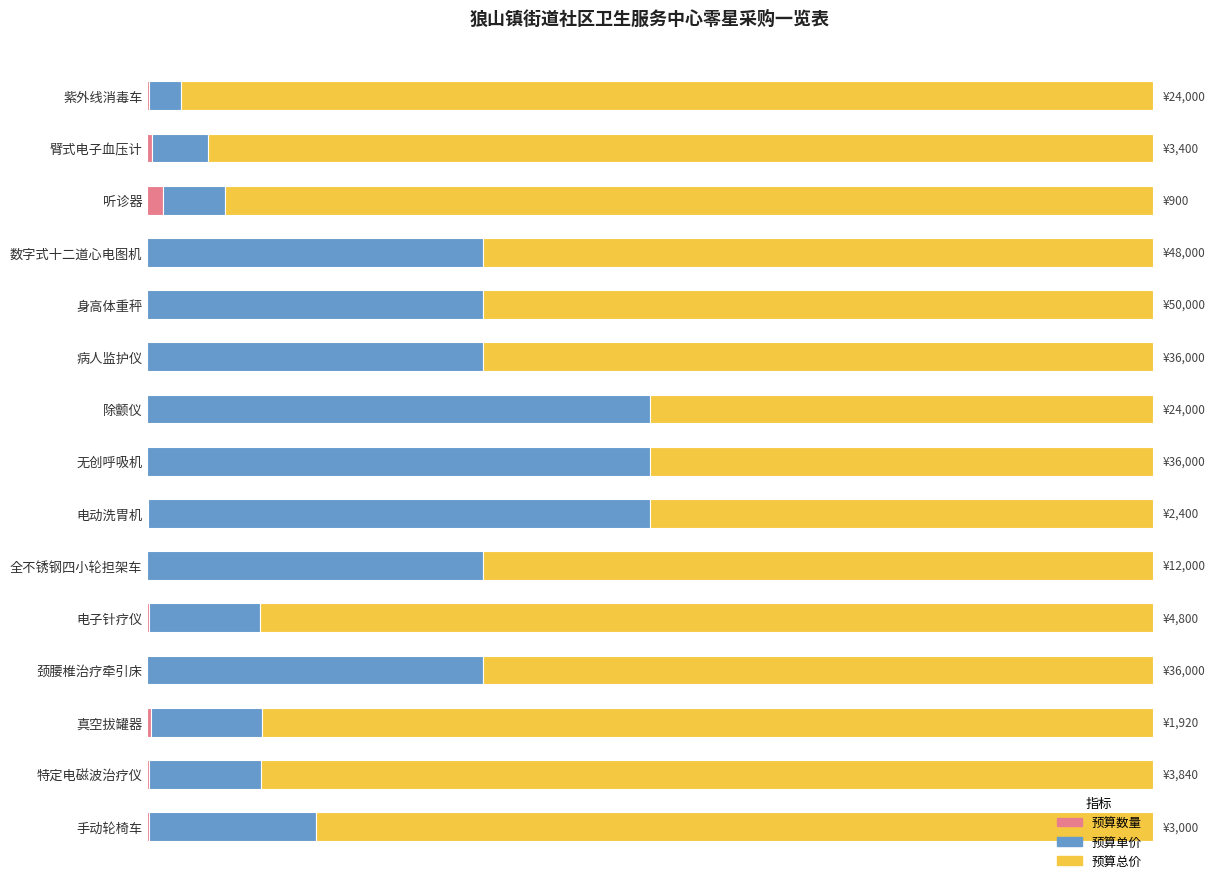

At how many categories does at least one series exceed 0?

15